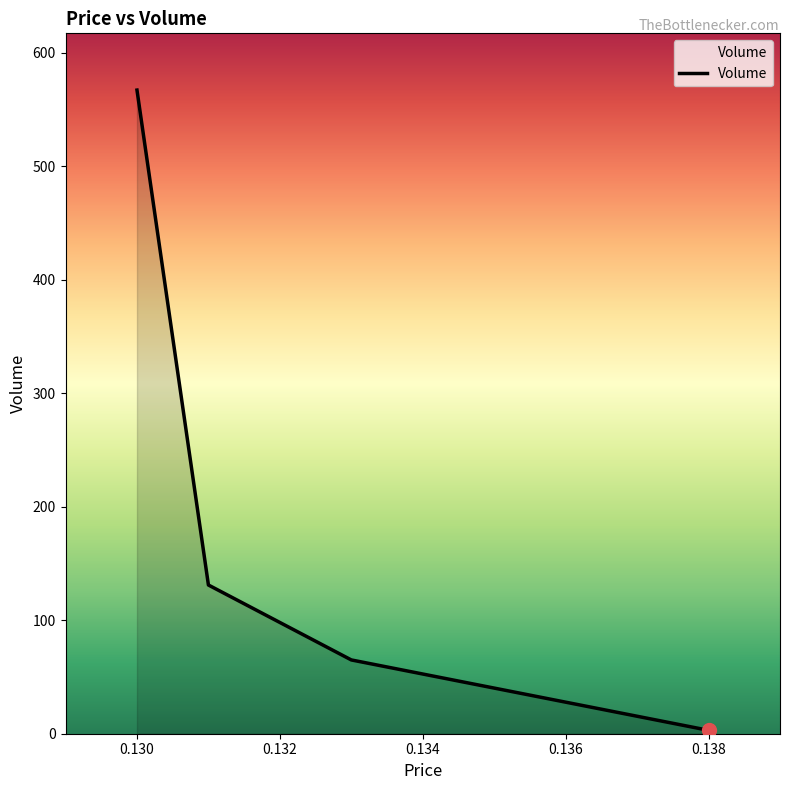

What is the maximum value shown in the chart?

567